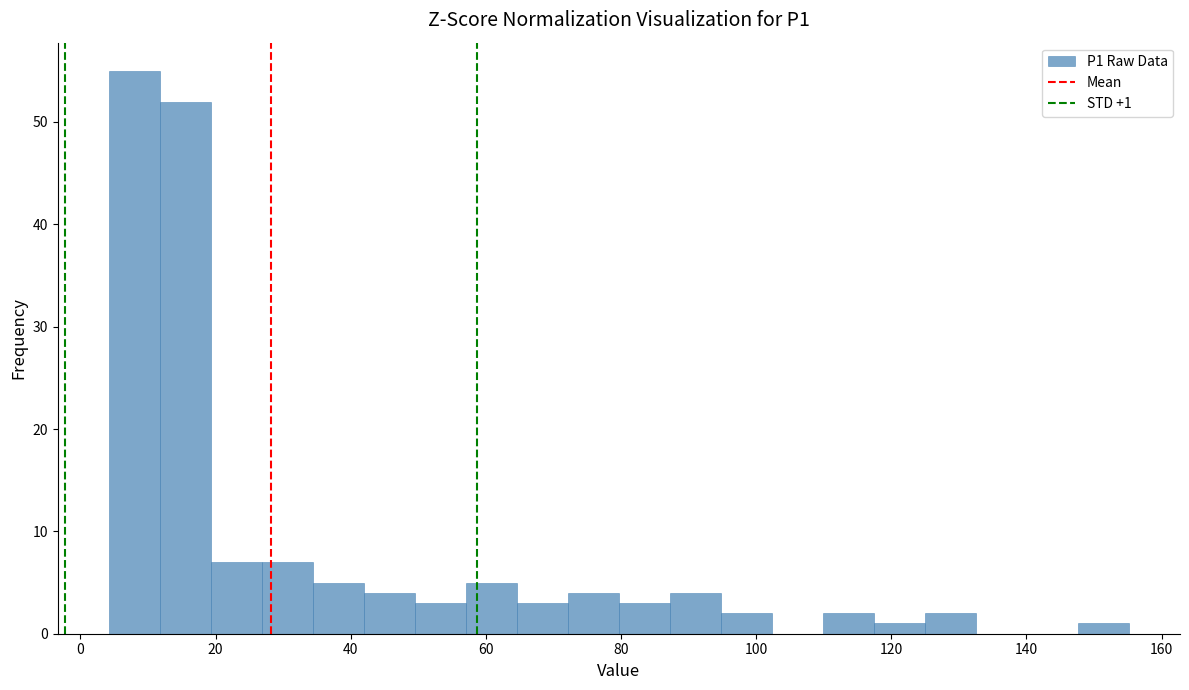

Read against the x-axis, roughly where is the centre of the tallest bar?

8